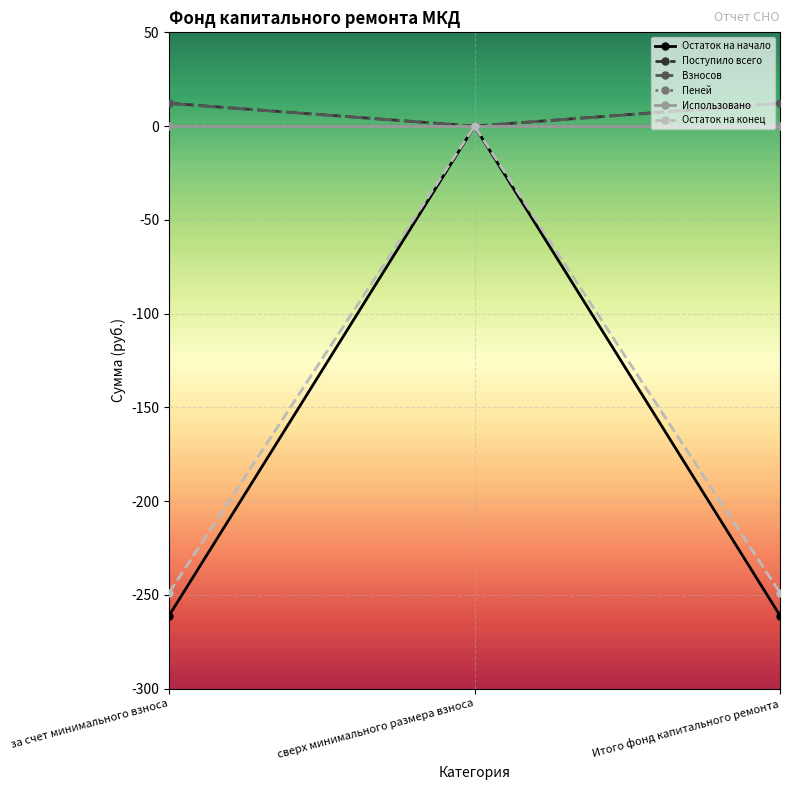

Which series has the widest spread of values?

Остаток на начало